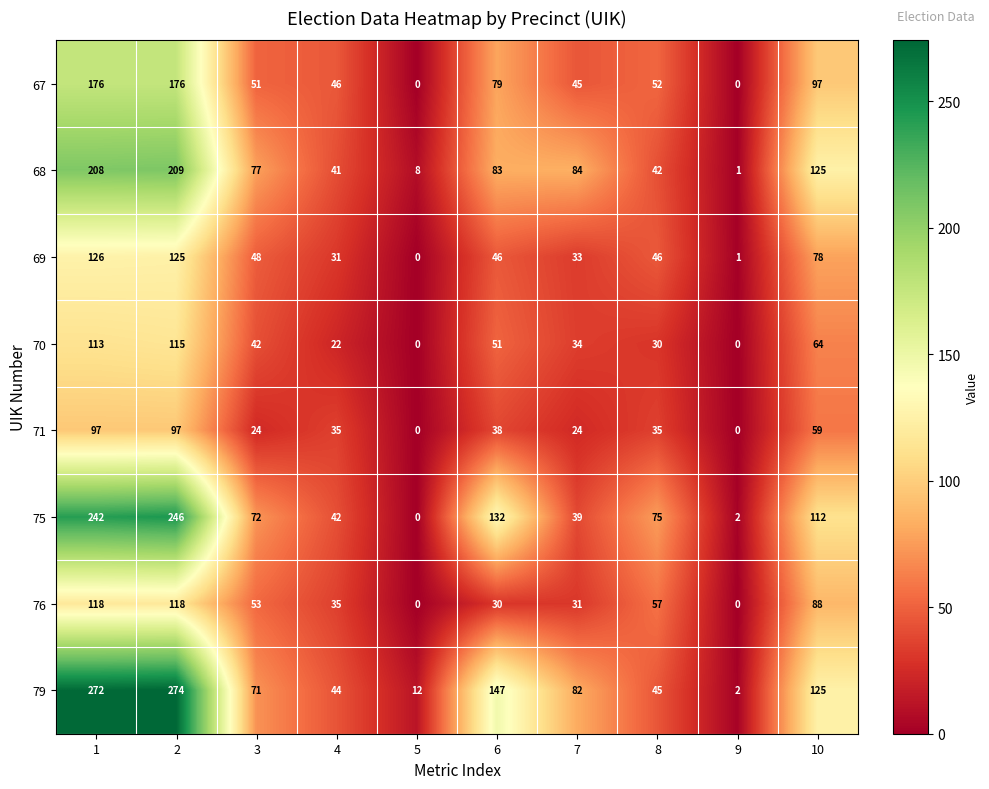

Between 3 and 4, which series saw the biggest shift?

68